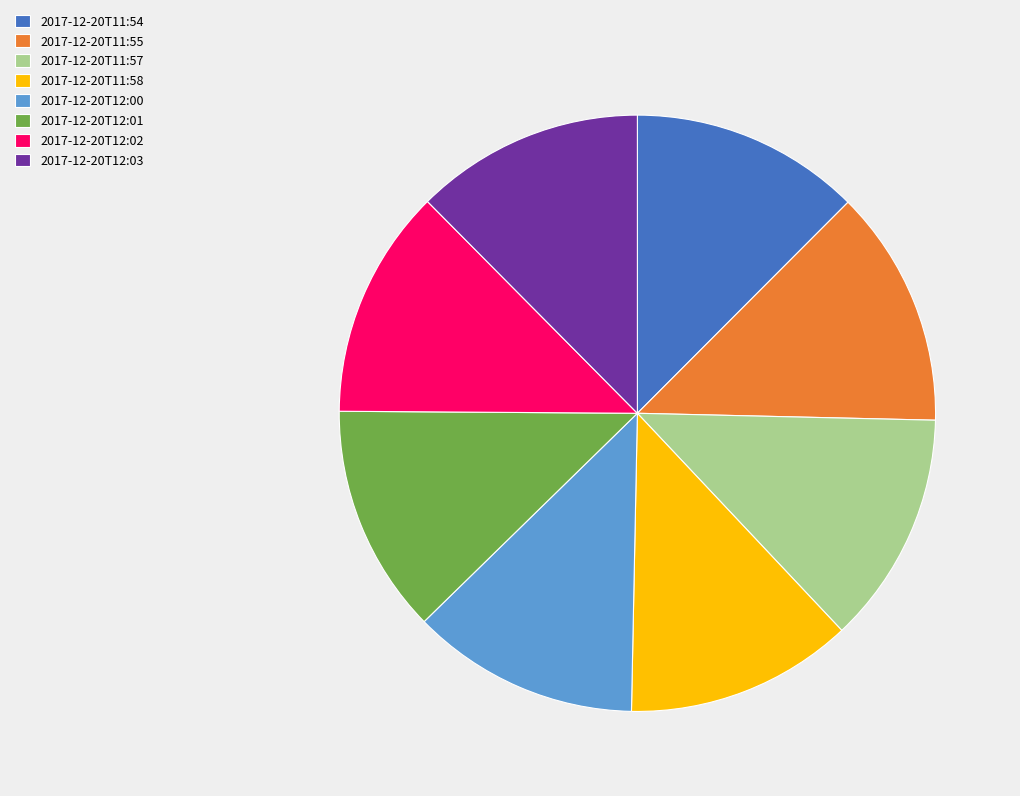

Do 2017-12-20T12:03 and 2017-12-20T11:54 together represent more than half of the pie?

No